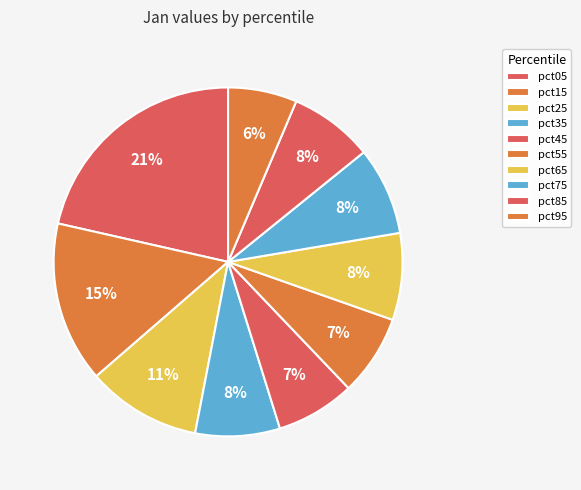

Does pct95 account for over 50% of the chart?

No